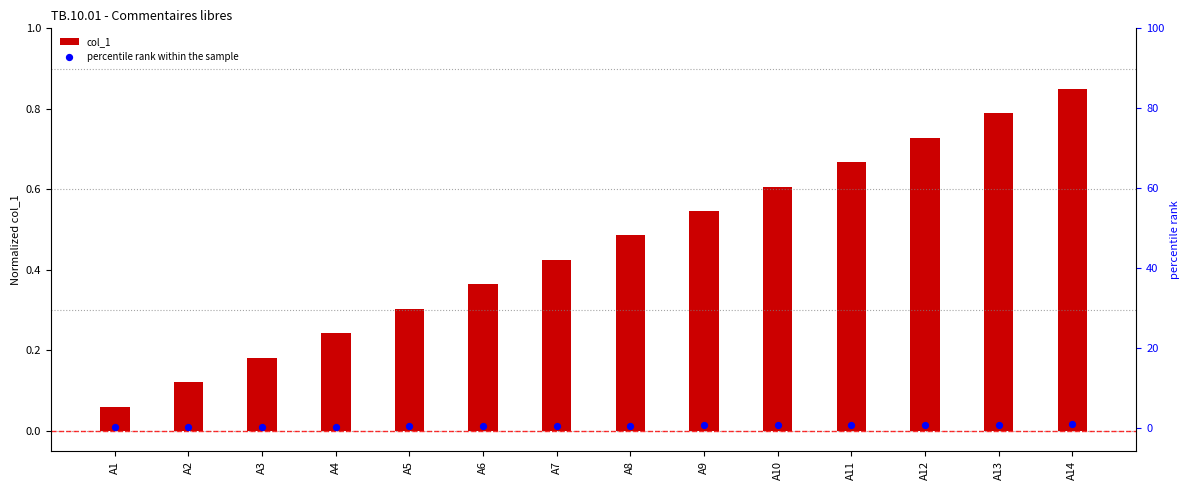

Which series has the largest total across all categories?

col_1